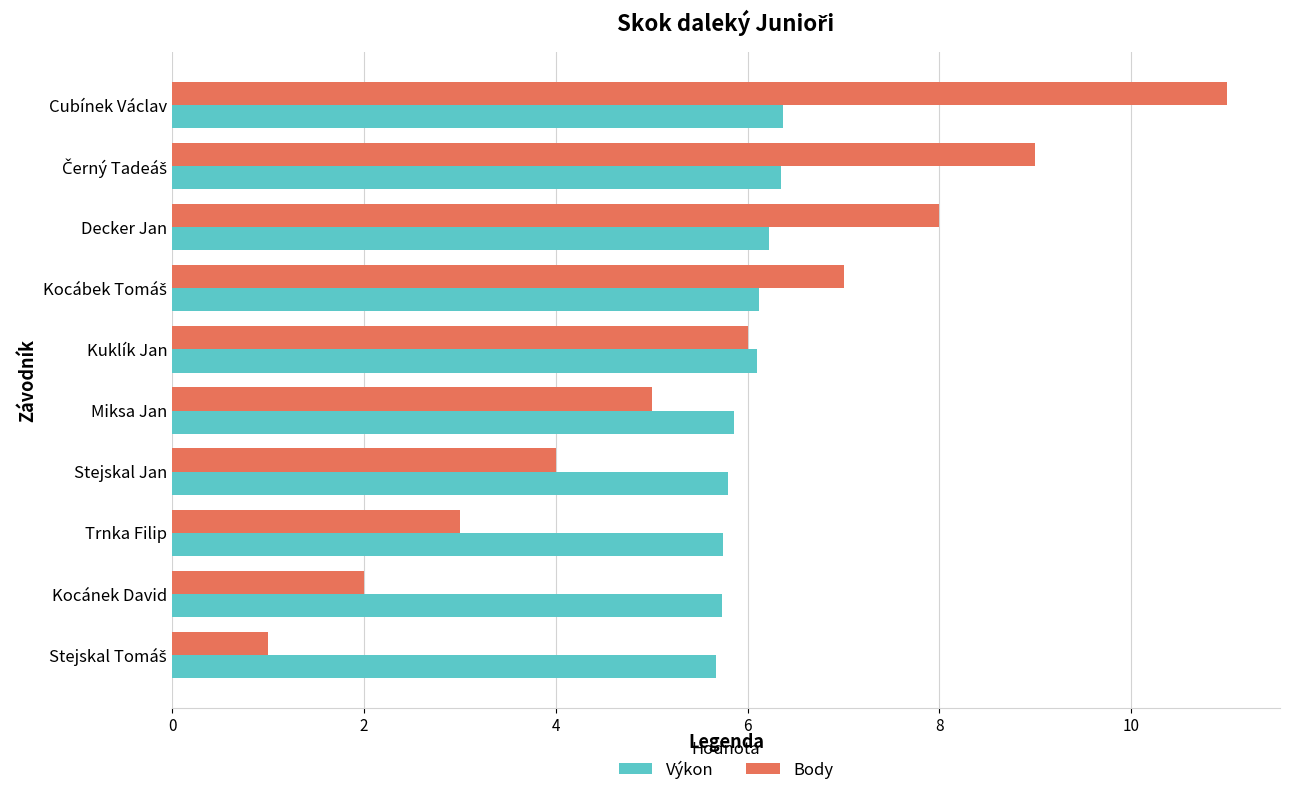

The Výkon series shows 5.7 at Kocánek David. True or false?

True